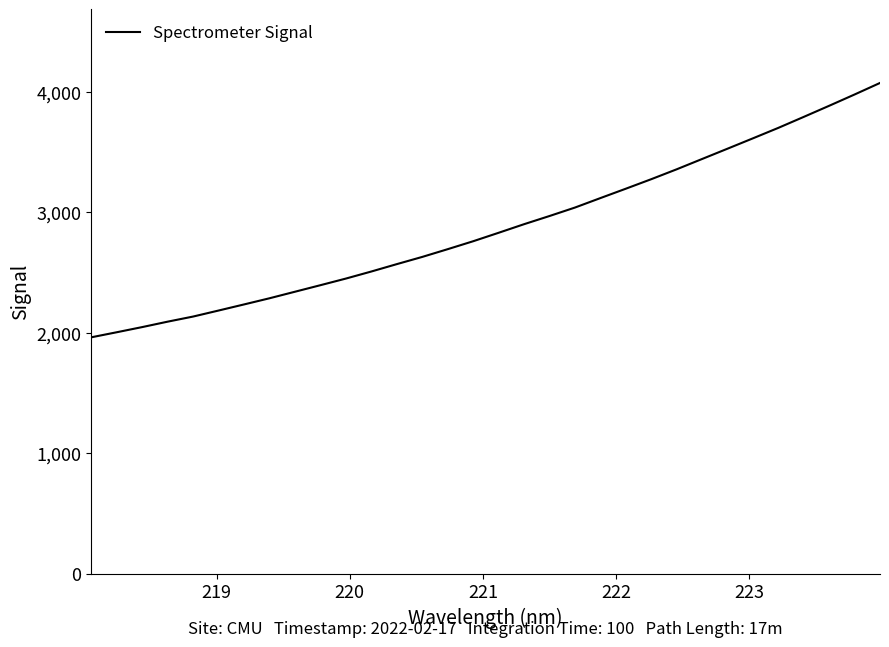

Reading left to right, transcribe all the data shown in this chart.

1961.9	2003.8	2046.7	2091.8	2134.2	2184.3	2234.9	2286.1	2340.3	2394.6	2449.6	2508.2	2569.5	2629.4	2693.6	2759.4	2829.6	2900.9	2968.8	3039.0	3117.6	3195.5	3274.5	3356.6	3442.2	3527.7	3613.8	3700.7	3791.8	3884.0	3977.8	4073.5